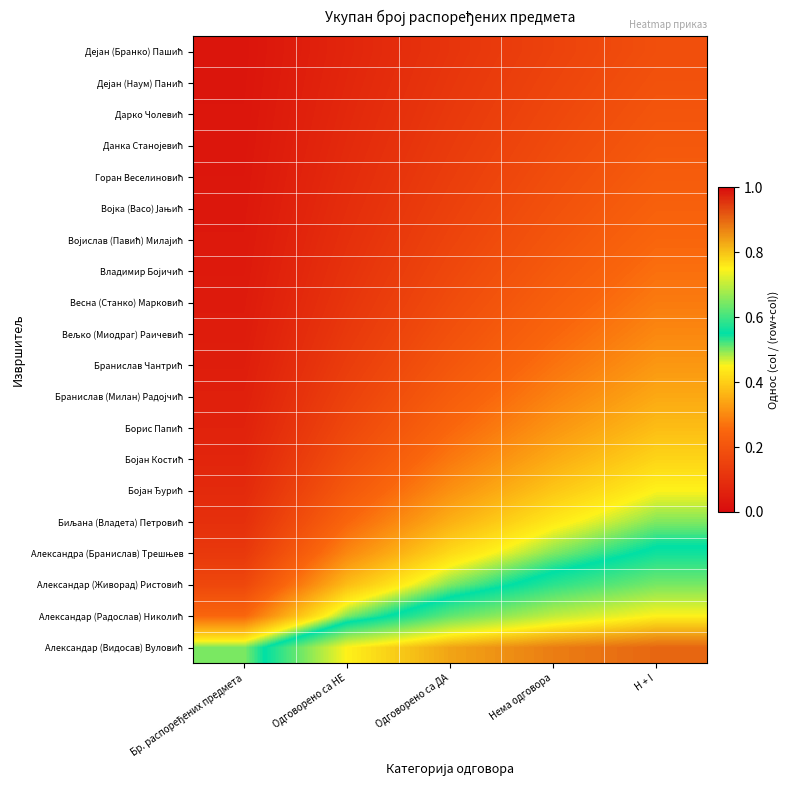

How many data points does each series have?

5